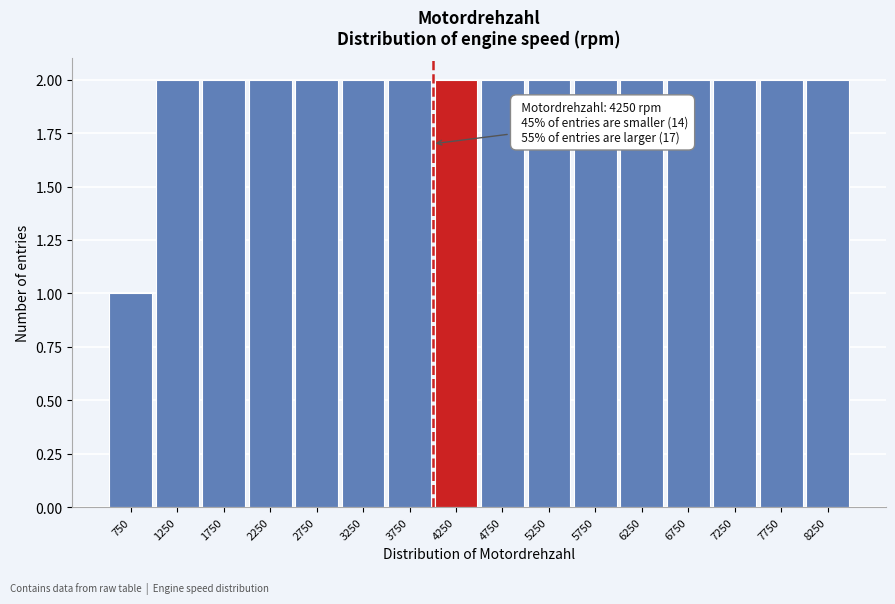

Reading left to right, extract all data points from this chart.

1	2	2	2	2	2	2	2	2	2	2	2	2	2	2	2